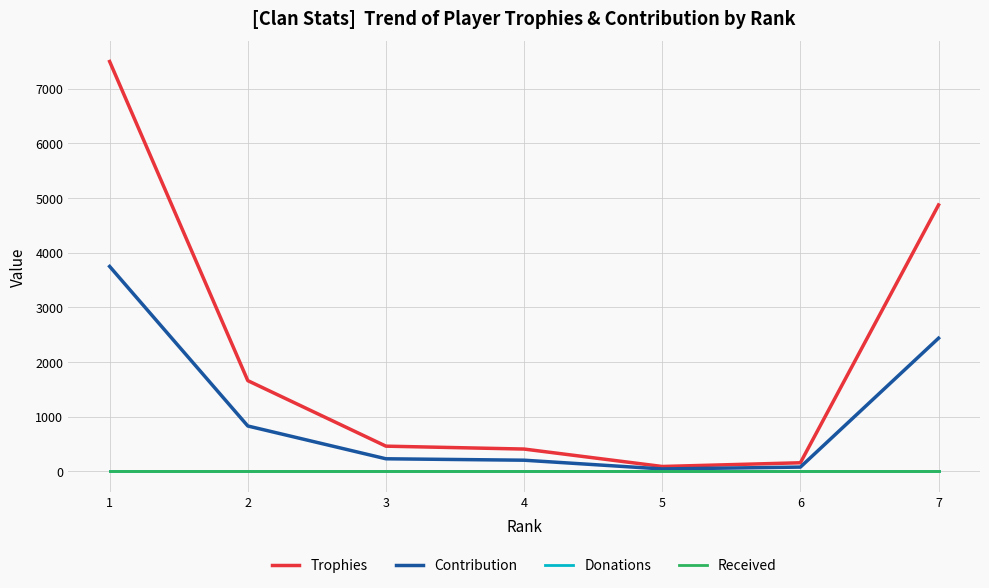

Does the chart display data point markers on the line(s)?

No